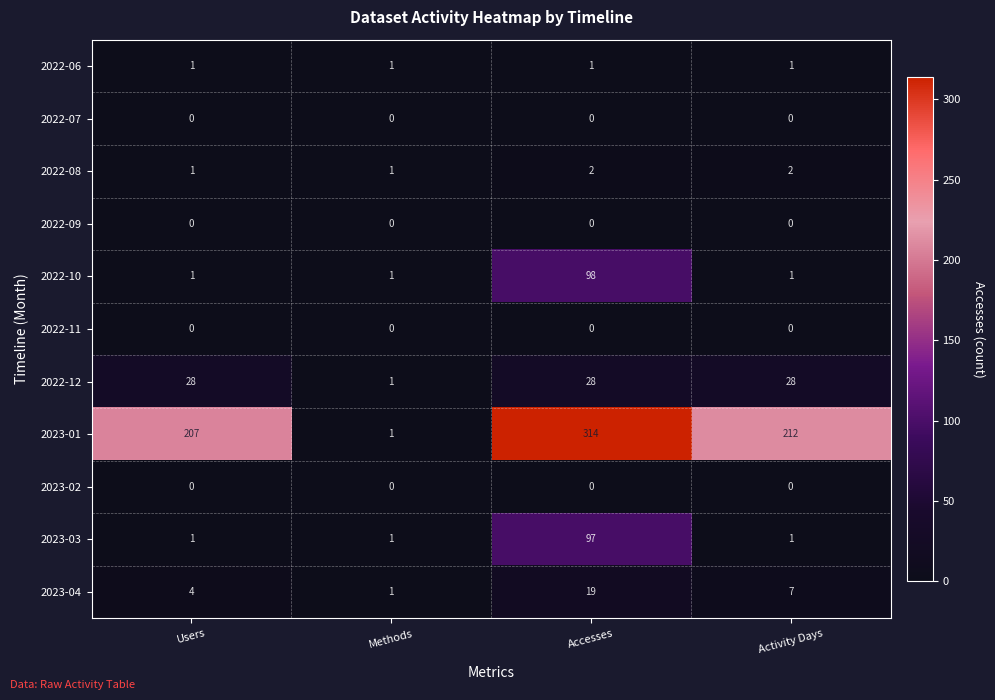

What is the total value across all series at Accesses?

559